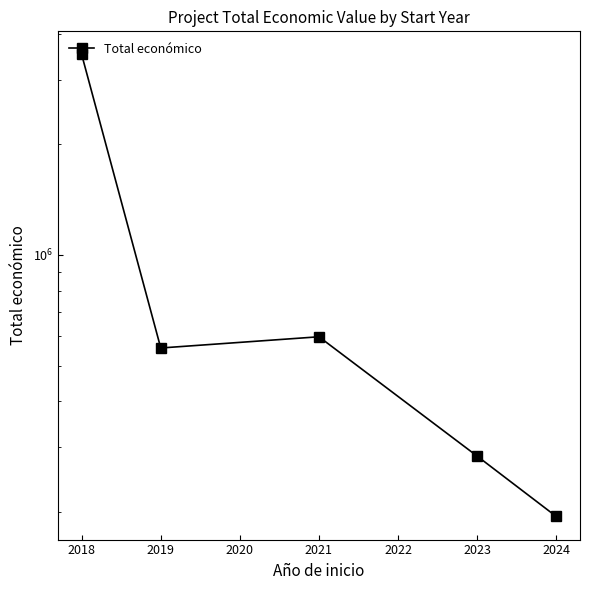

How many values are below 558011?

2